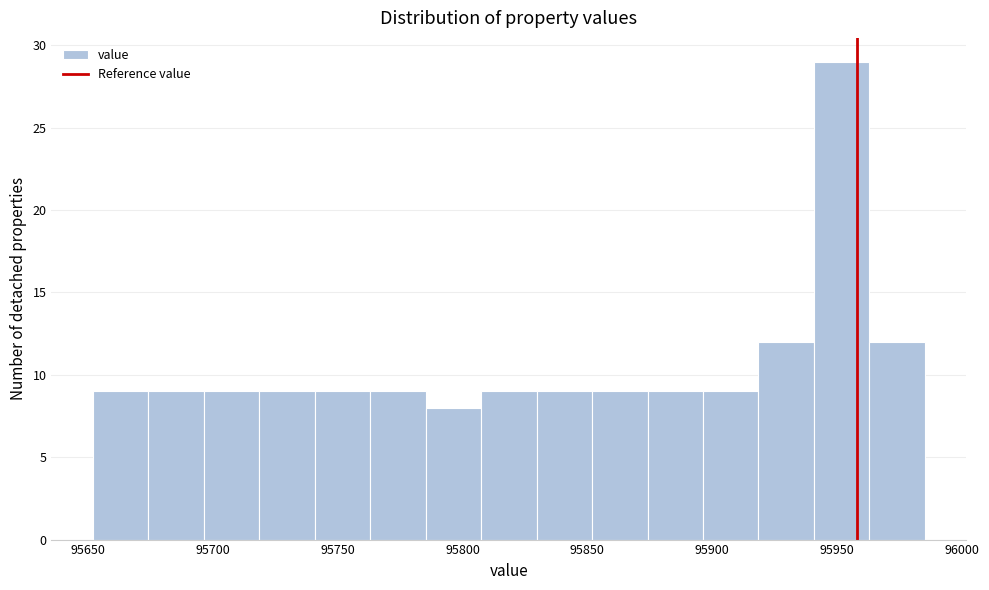

How tall is the bar that spans 95875 to 95895 on the x-axis? Neither the bar edges nor the heights are printed on the chart, so give them approximately, as read against the axes.

9